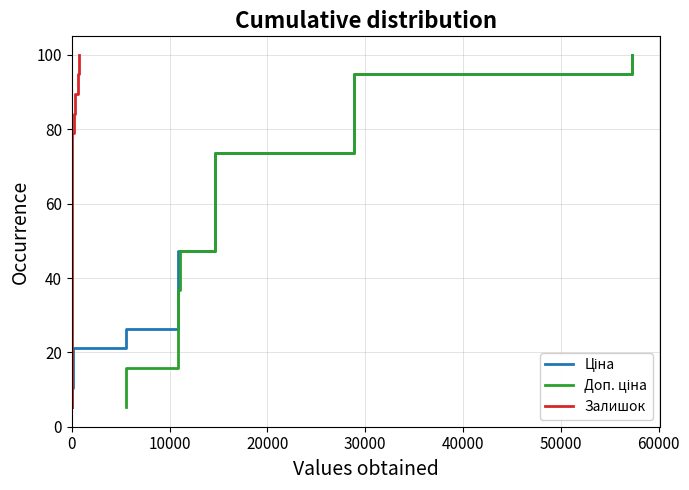

How many data points in Доп. ціна are above 52?

10